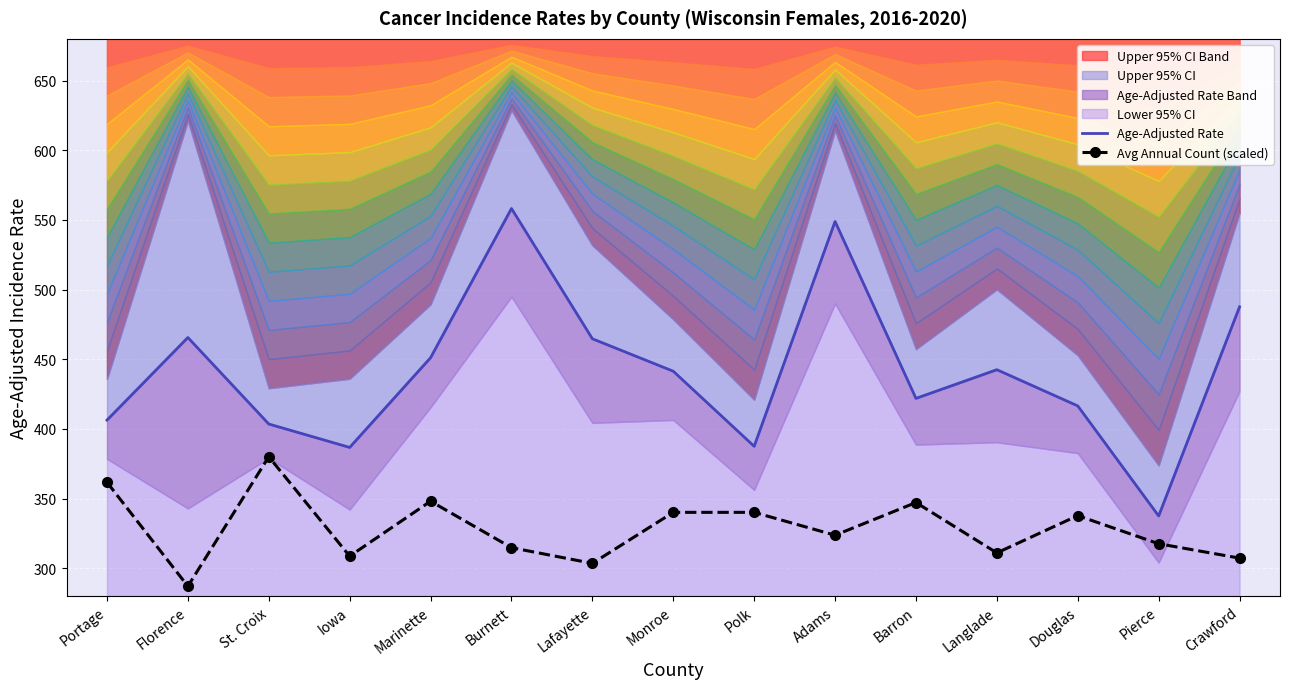

Reading left to right, transcribe all the data shown in this chart.

Age-Adjusted Rate: 406.3	465.6	403.5	386.7	451.1	558.2	464.7	441.4	387.5	548.9	421.9	442.5	416.5	337.5	487.6
Avg Annual Count (scaled): 361.7	287.0	380.0	308.6	348.1	314.7	303.5	340.1	340.1	323.7	347.1	311.0	337.7	317.6	307.2